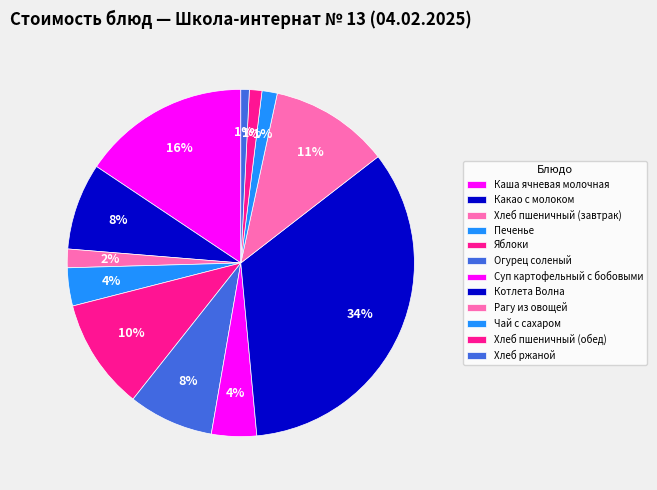

To the nearest percent, what percentage of the pie is Какао с молоком?

8%